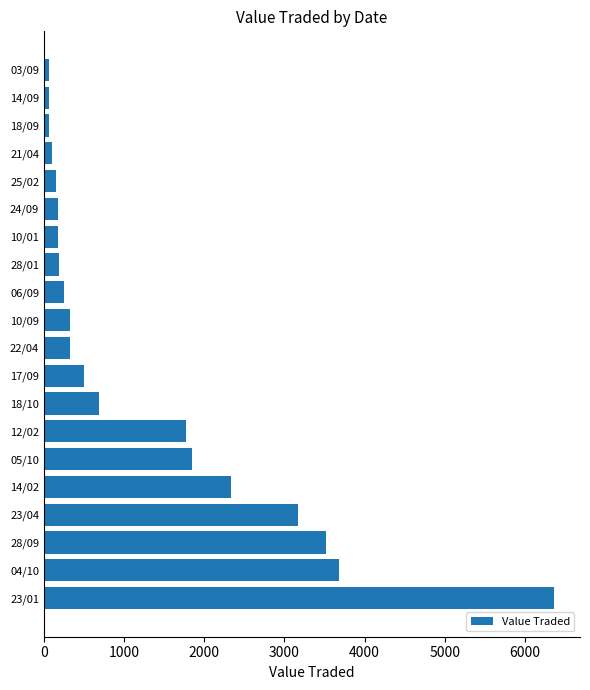

Count the number of data series in this chart.

1